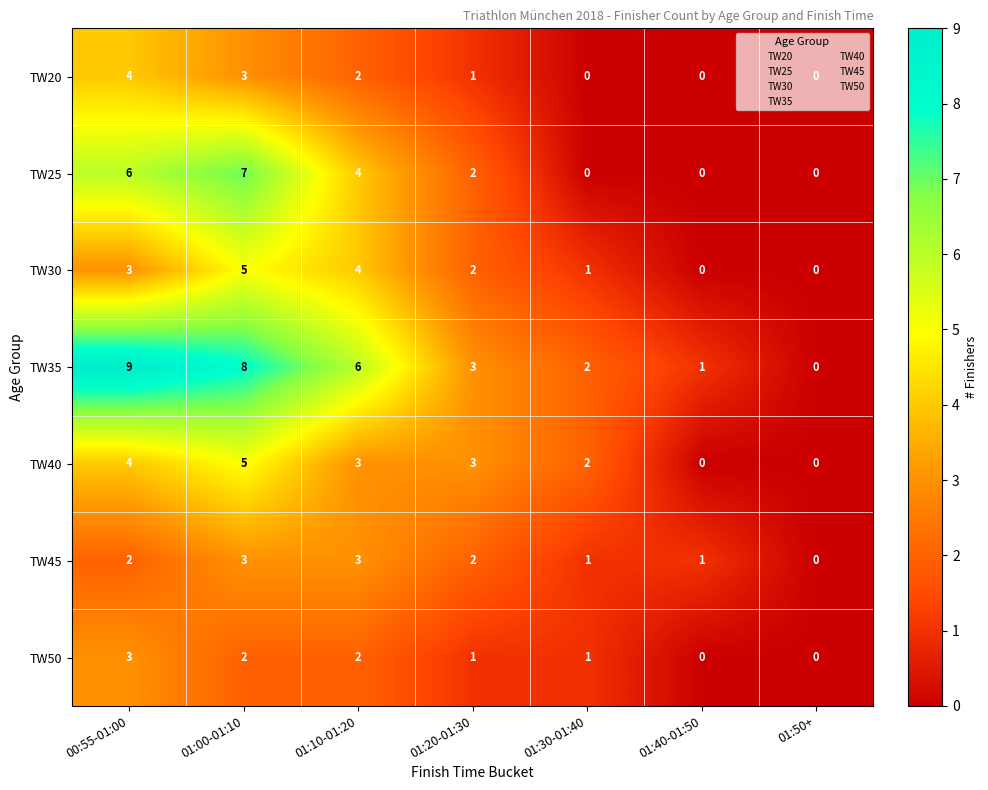

Which series has the largest total across all categories?

TW35